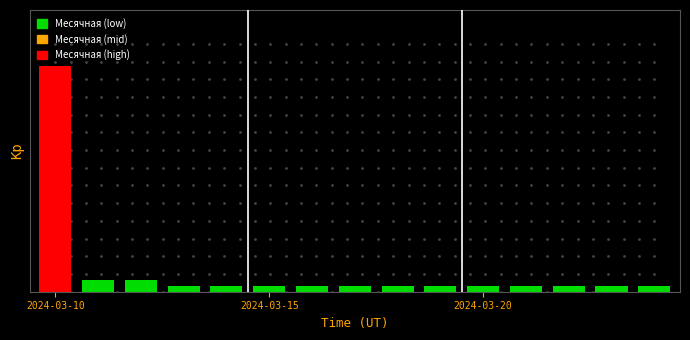

How many distinct data groups are displayed?

1